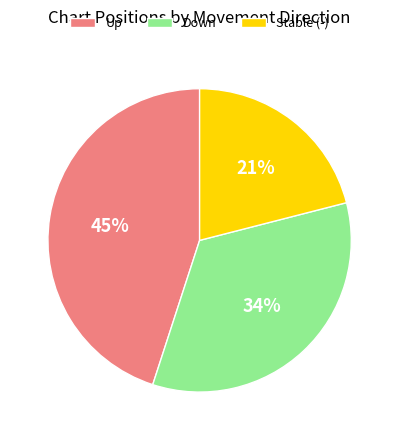

Is the sum of Down and Up greater than half?

Yes